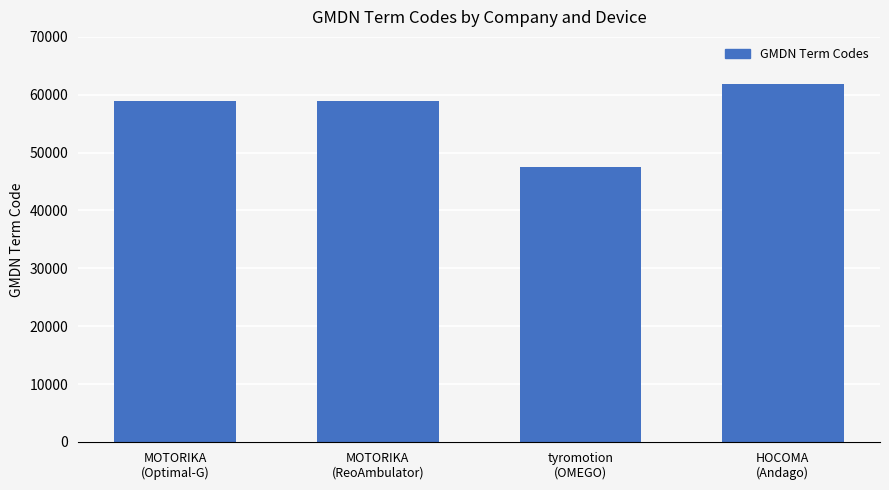

What is the value of the 4th bar from the left?

61942